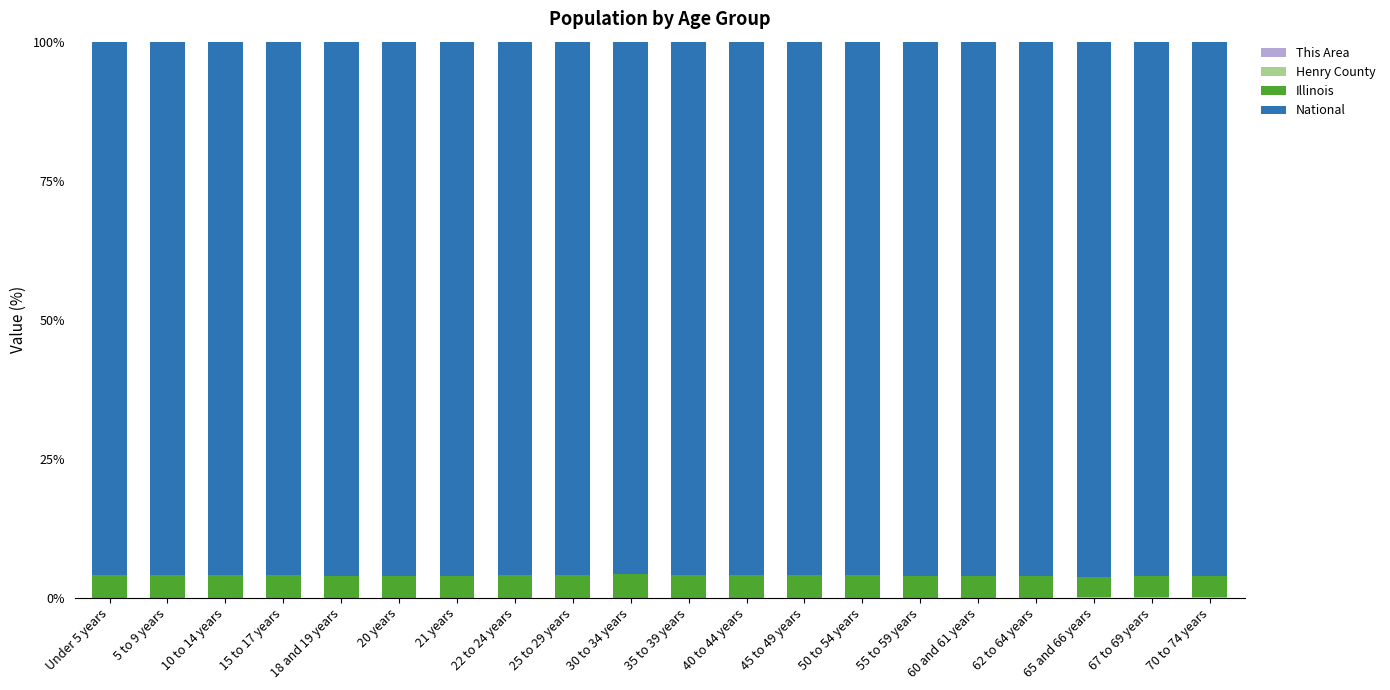

How many categories are shown in the chart?

20